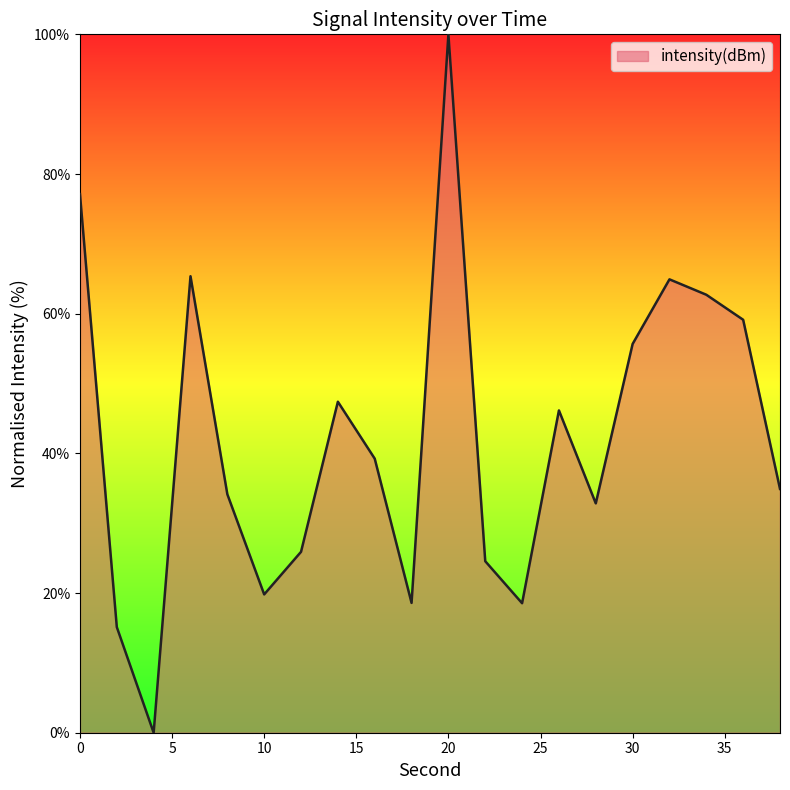

What is the greatest value displayed?

100.0